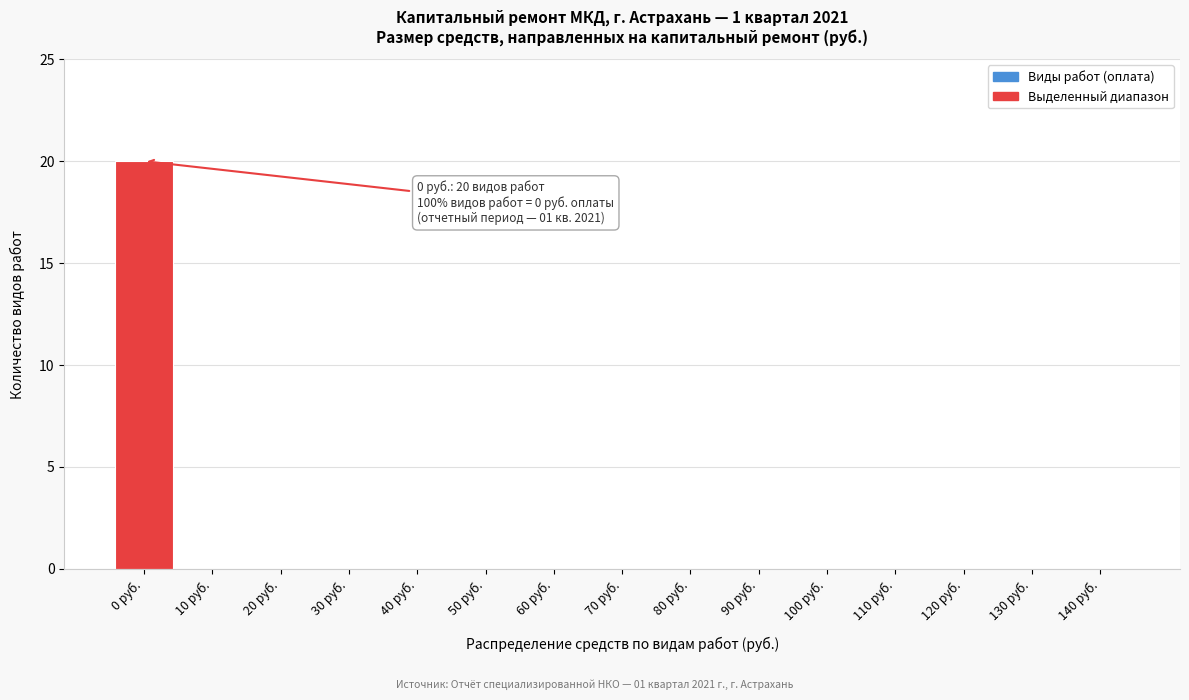

Reading right to left, what are all the values shown in this chart?

140 руб.=0	130 руб.=0	120 руб.=0	110 руб.=0	100 руб.=0	90 руб.=0	80 руб.=0	70 руб.=0	60 руб.=0	50 руб.=0	40 руб.=0	30 руб.=0	20 руб.=0	10 руб.=0	0 руб.=20